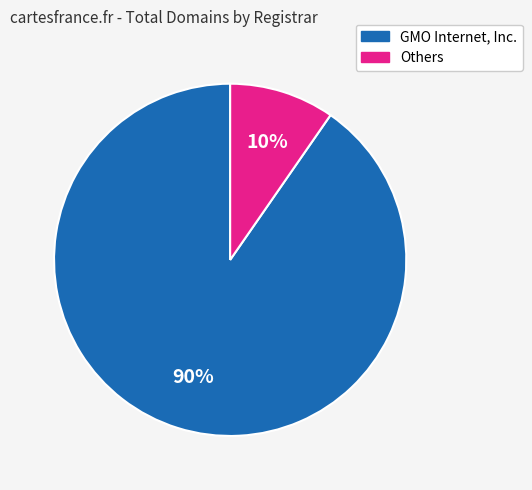

To the nearest percent, what is the average slice percentage?

50%